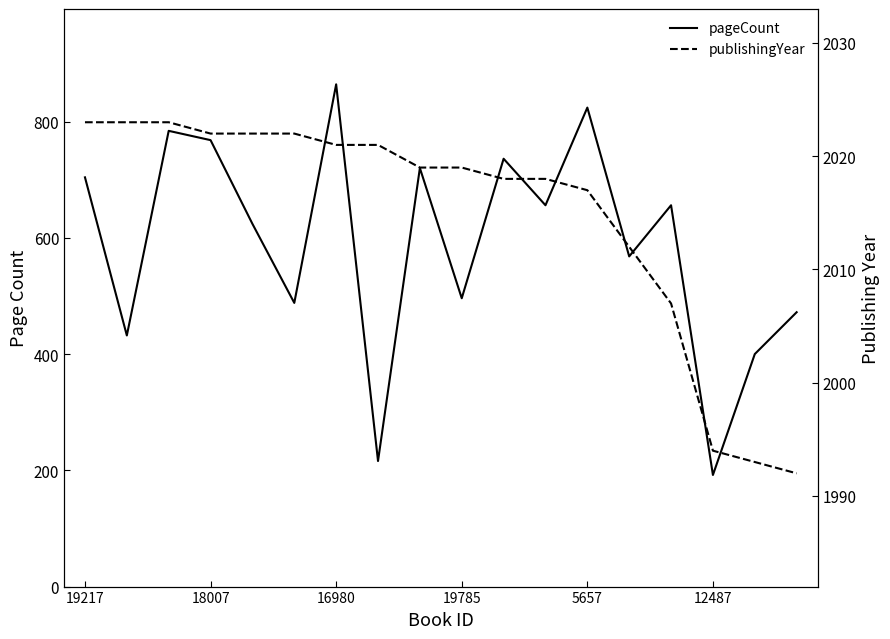

What is the total value across all series at 5657?

2841